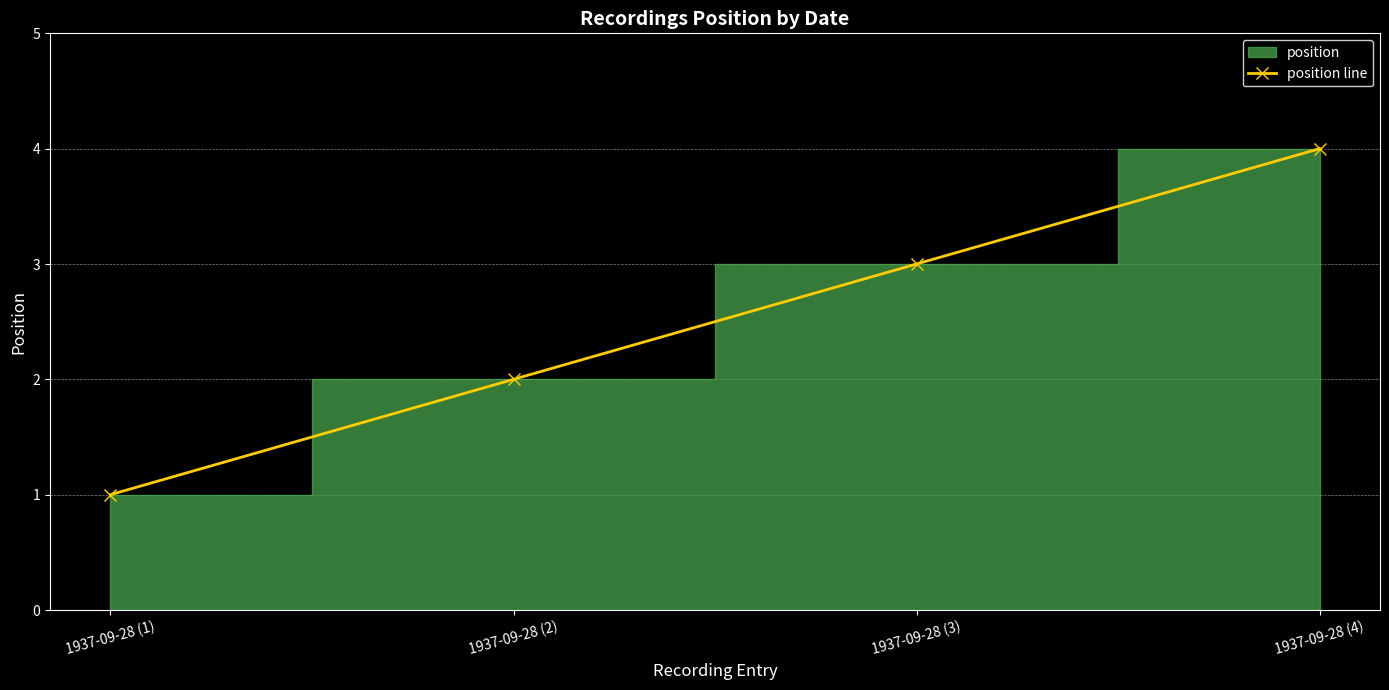

What is the sum of the values at 1937-09-28 (1) and 1937-09-28 (4)?

5